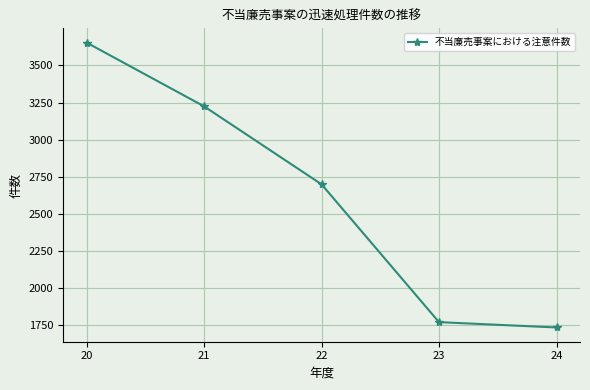

Reading left to right, extract all data points from this chart.

3654	3225	2700	1772	1736